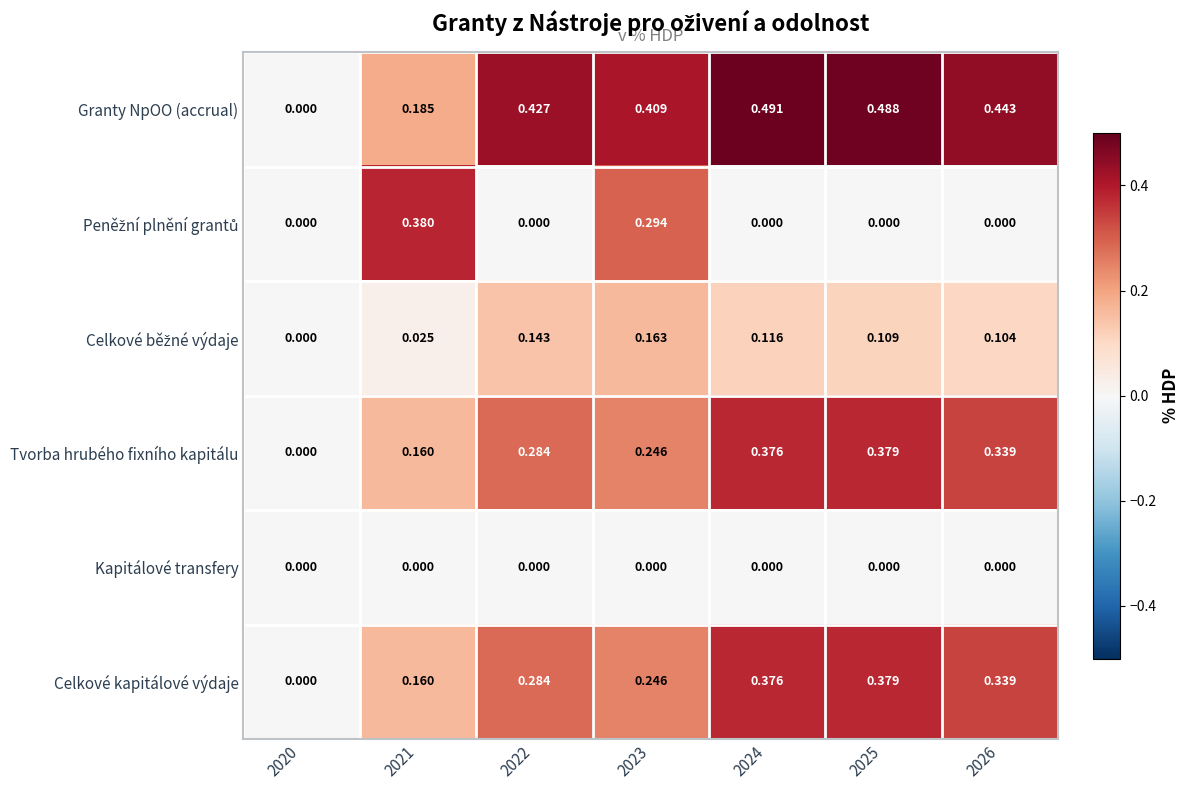

Which series has the largest range (max minus min)?

Granty NpOO (accrual)